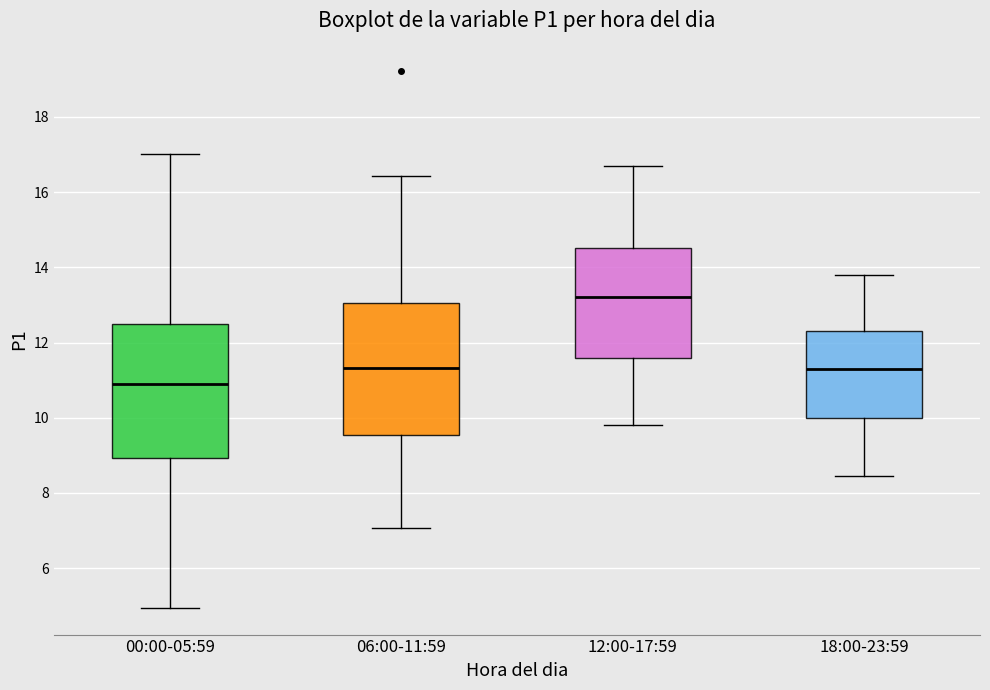

Where is the lower edge of the box for 18:00-23:59 on the y-axis? The values are not printed on the chart, so give them approximately, as read against the axis.

10.0